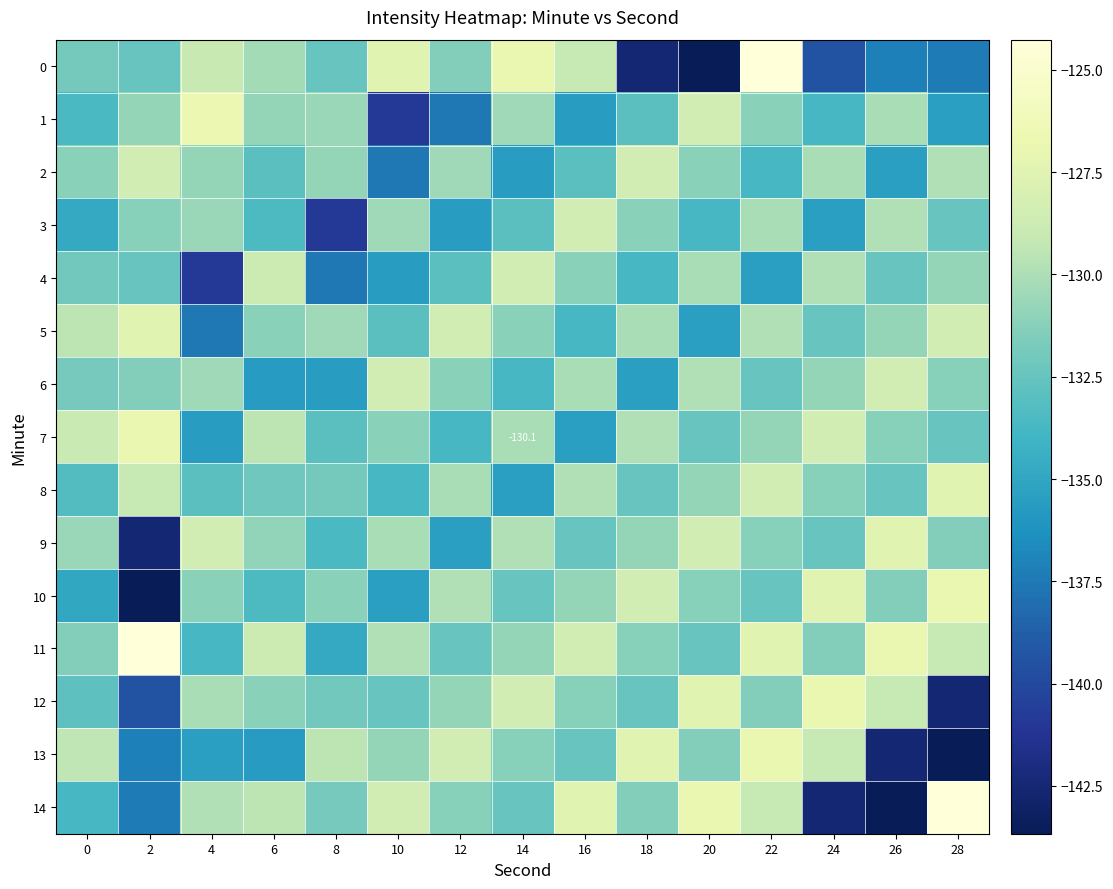

Where is 4 nearest to the value -134?

18